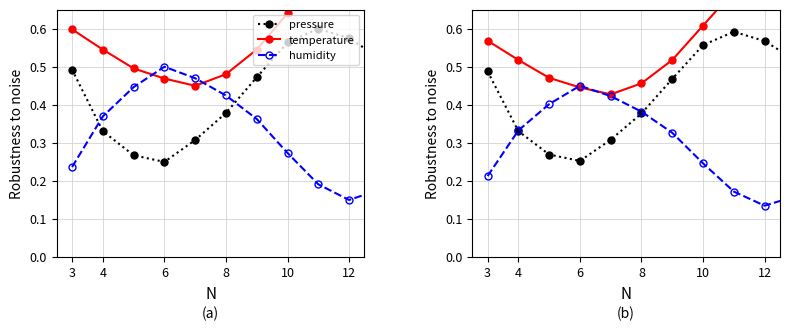

The humidity series shows 0.2 at 6. True or false?

False